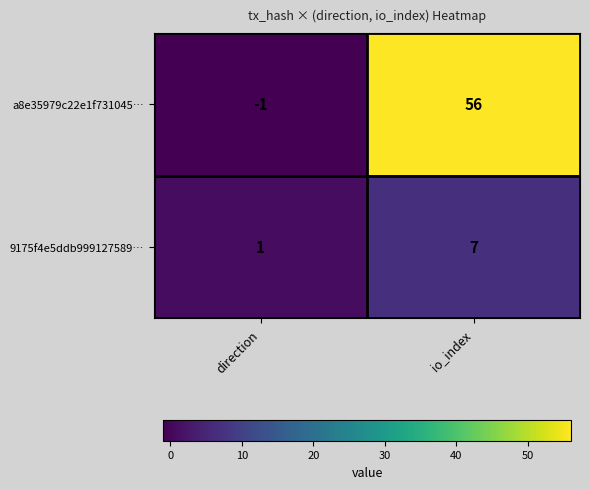

What is the sum of all a8e35979c22e1f731045… values?

55